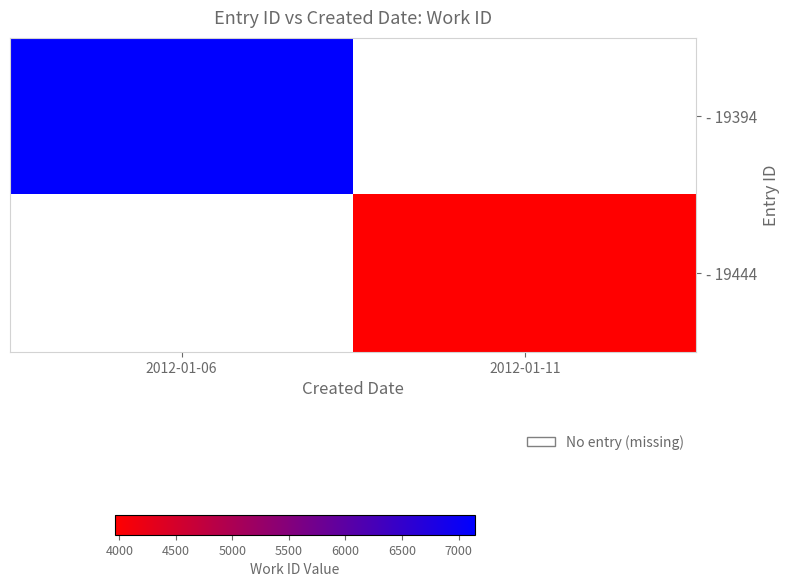

True or false: - 19444 has a value of 2234.1 at 2012-01-11.

False